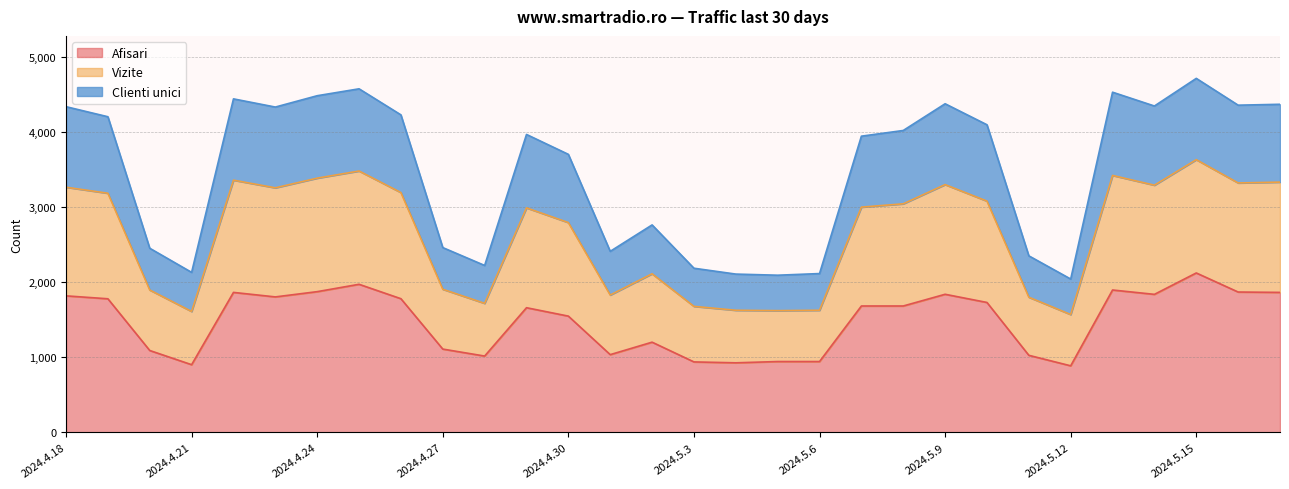

What is the highest value of the Afisari series?

2125